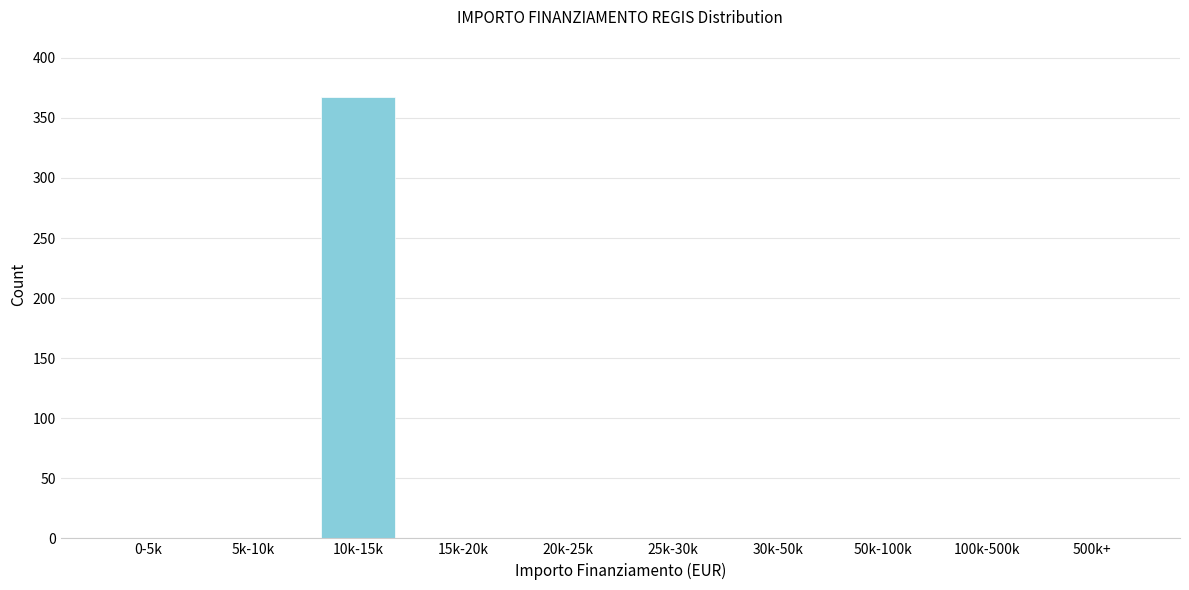

Reading left to right, transcribe all the data shown in this chart.

0-5k=0	5k-10k=0	10k-15k=367	15k-20k=0	20k-25k=0	25k-30k=0	30k-50k=0	50k-100k=0	100k-500k=0	500k+=0